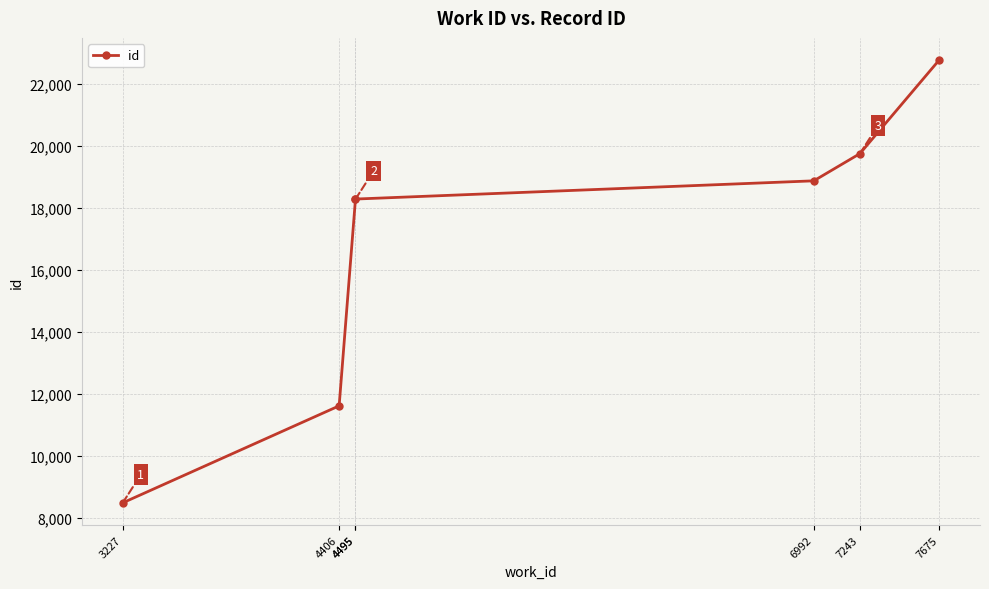

Is it true that the value at 4406 is 17361?

False